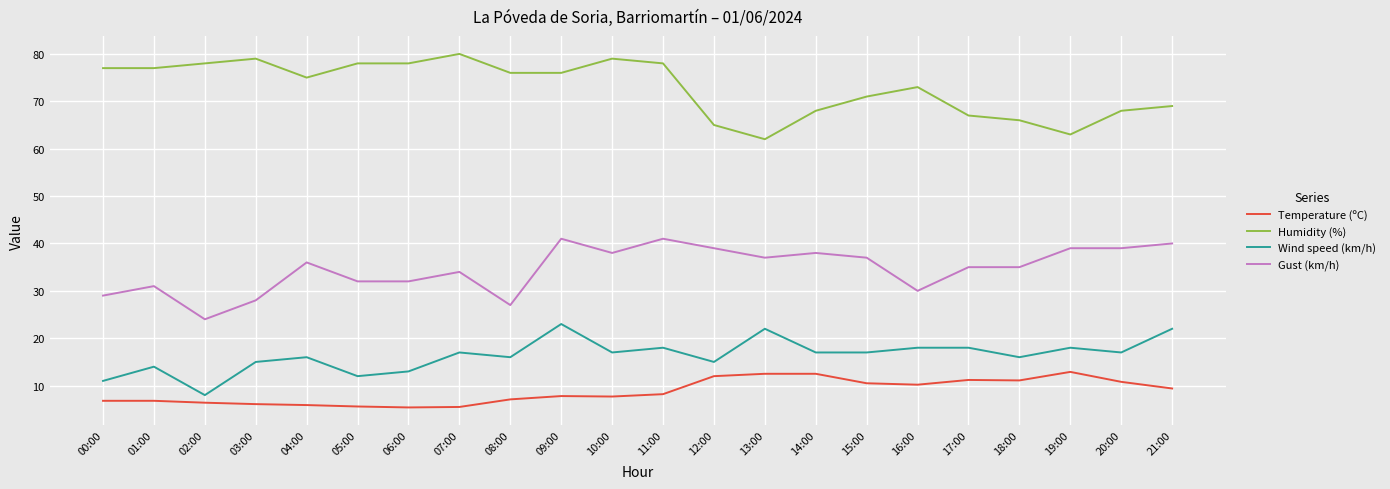

What position from the right is 19:00?

3